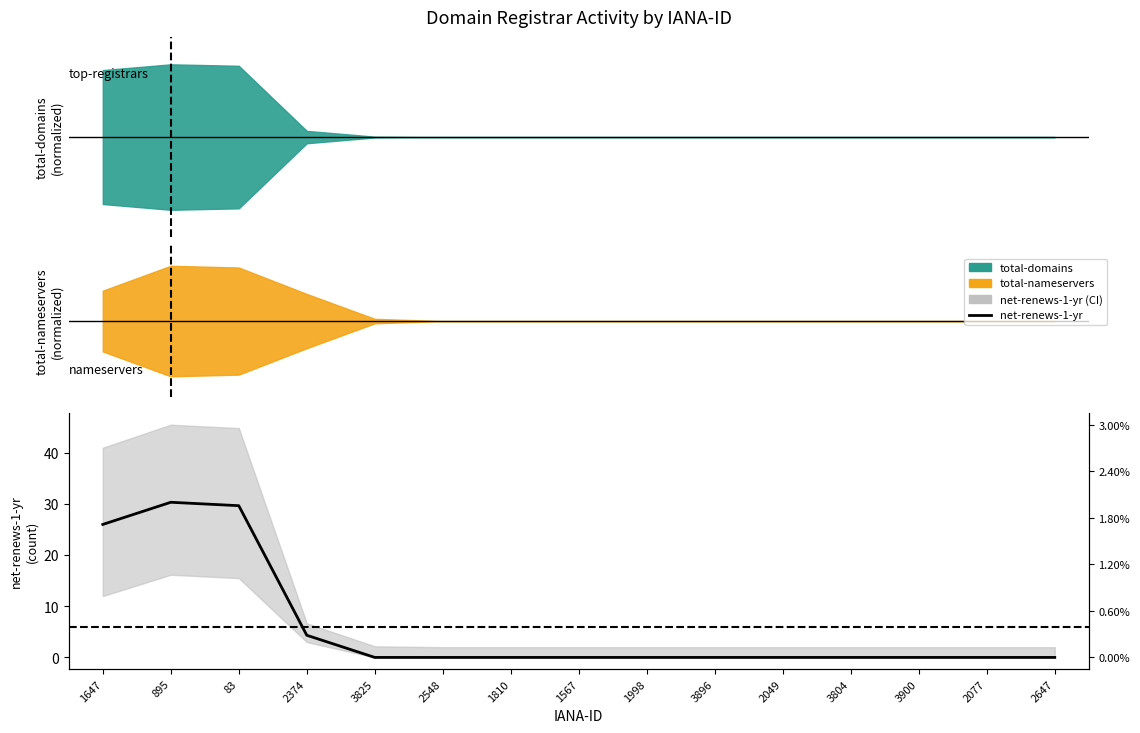

How many lines are shown in the chart?

1